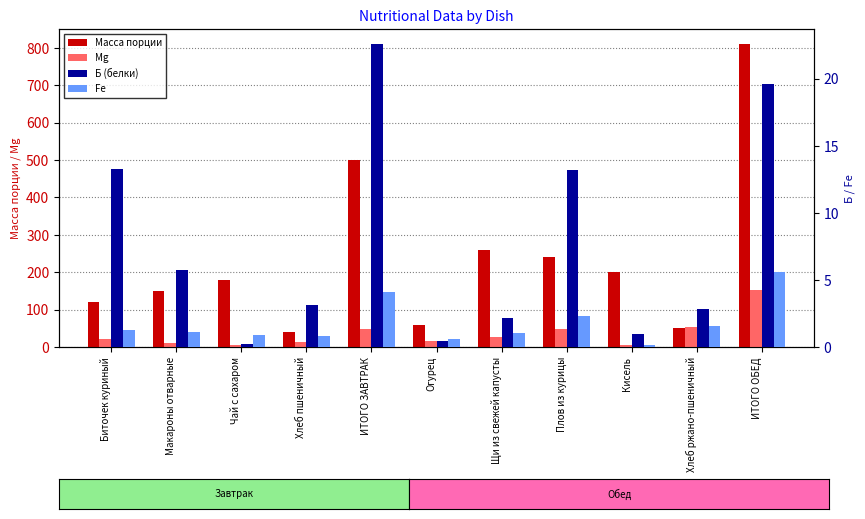

What is the label of the 10th bar from the right?

Макароны отварные